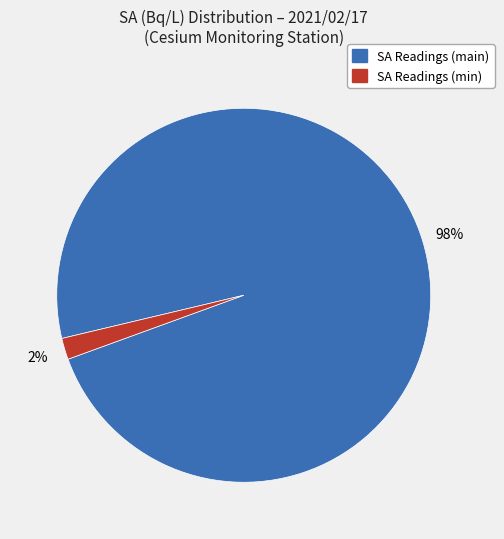

To the nearest percent, what is the difference between the largest and smallest slice percentages?

96%